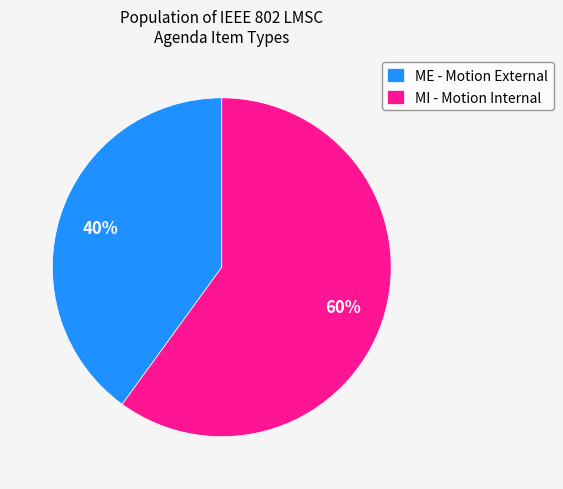

Do ME - Motion External and MI - Motion Internal together represent more than half of the pie?

Yes